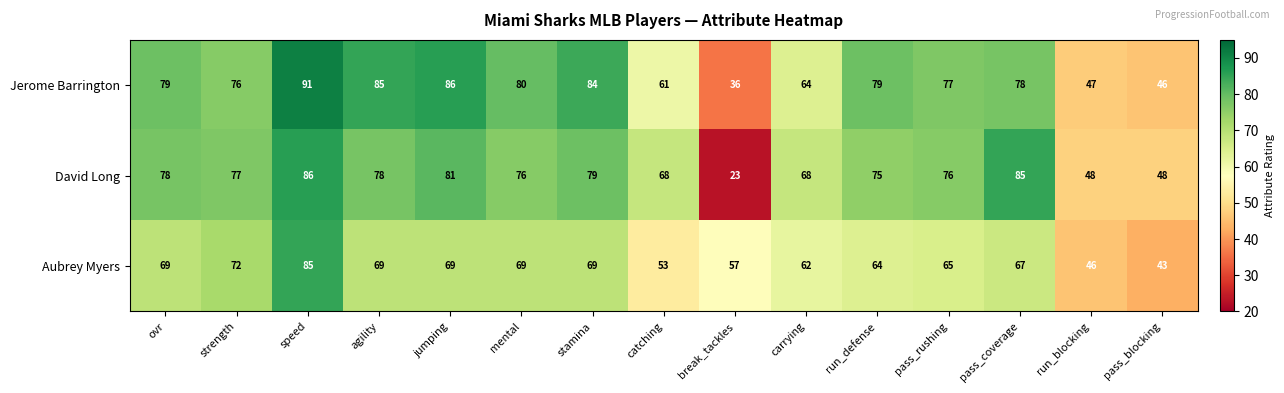

Rank the series by their average value, from highest to lowest.

Jerome Barrington, David Long, Aubrey Myers